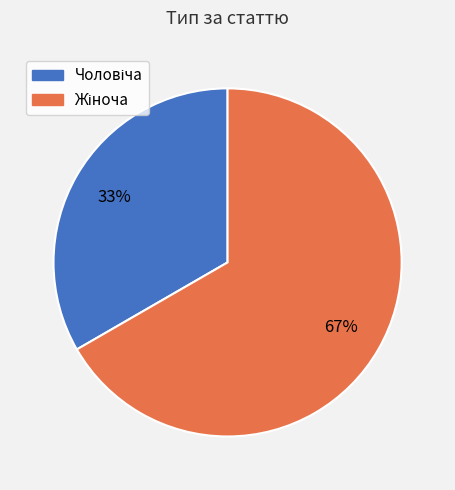

Does any single category account for the majority?

Yes